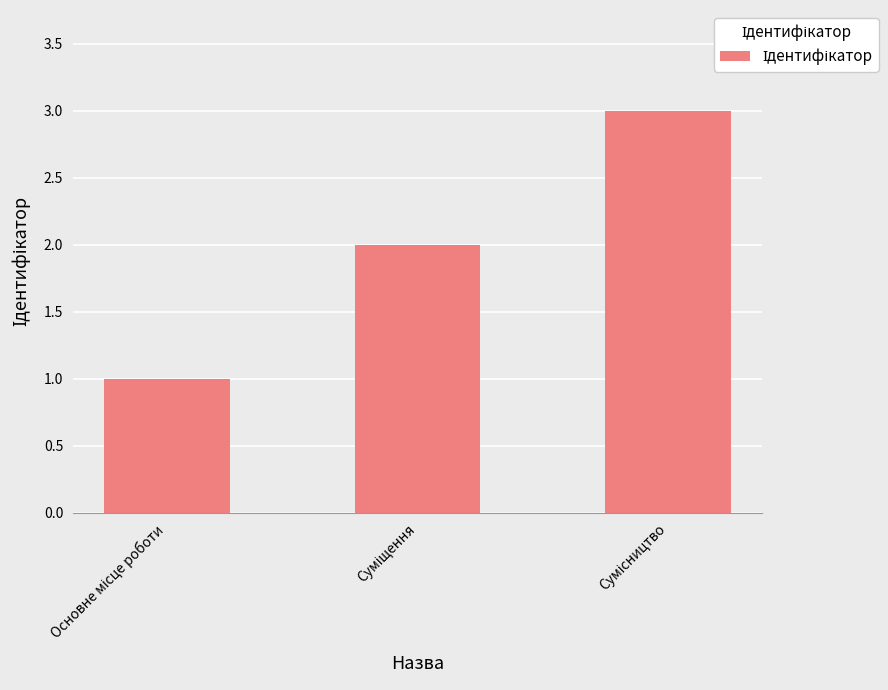

What is the sum of all values?

6